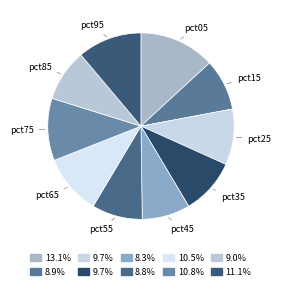

How many slices are in this pie chart?

10